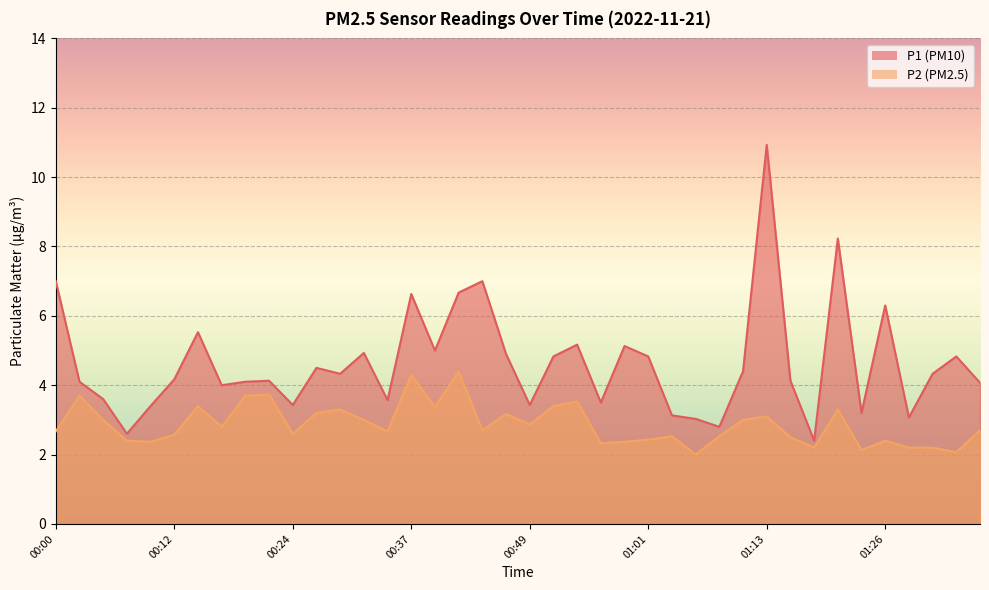

Which series has the widest spread of values?

P1